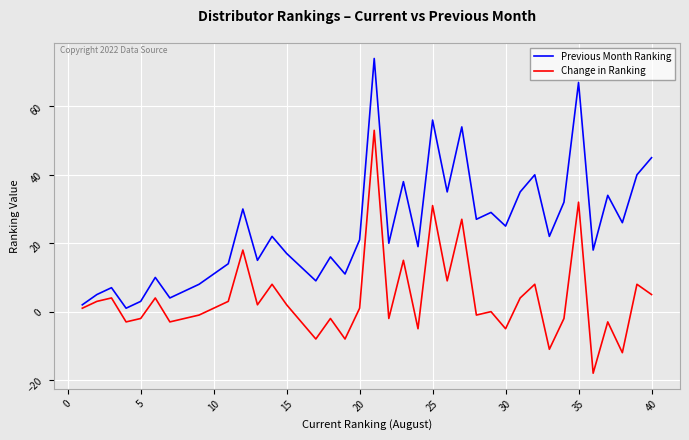

True or false: Previous Month Ranking and Change in Ranking intersect in this chart.

False